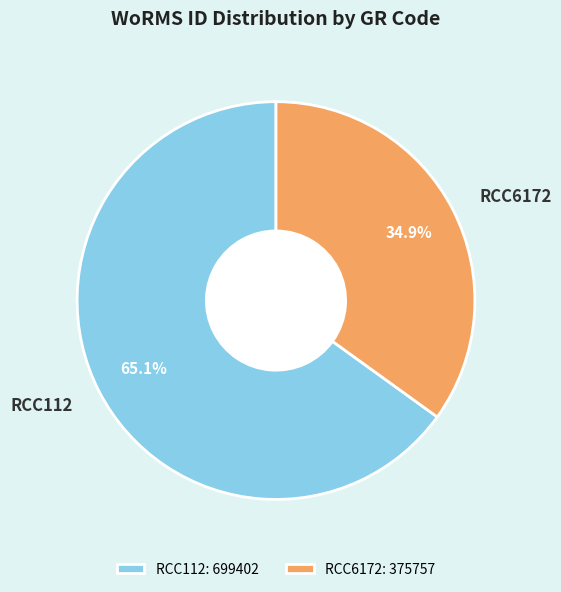

To the nearest percent, what is the difference between the RCC6172 and RCC112 slice percentages?

30%